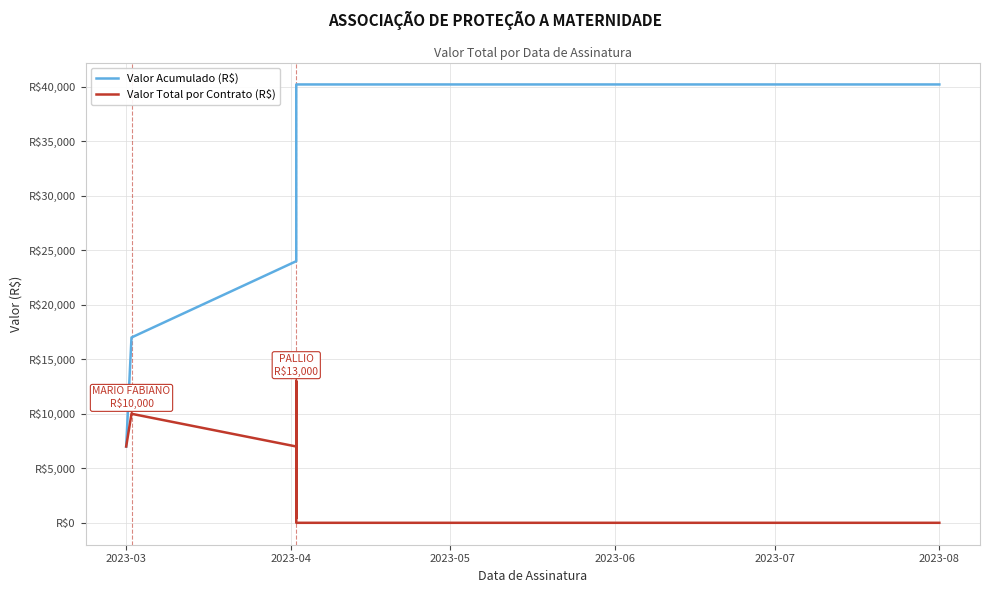

What value does the Valor Total por Contrato (R$) series have at 2023-03?

7000.0